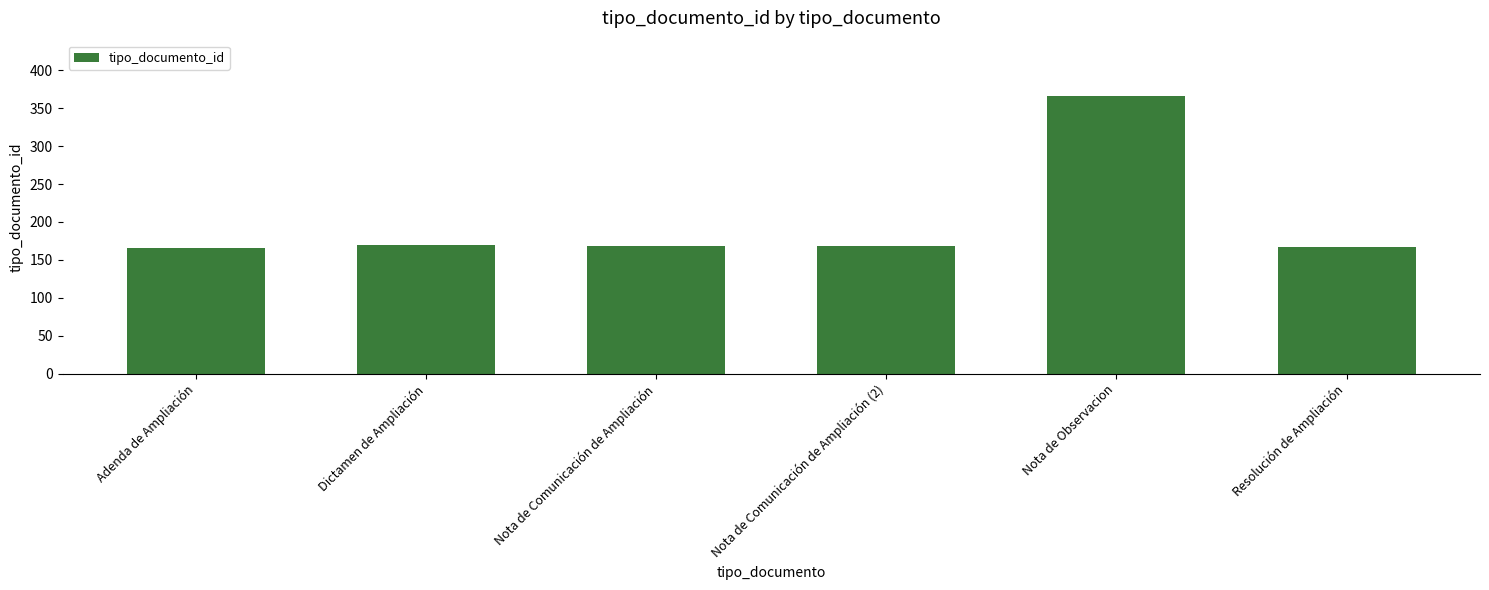

What is the label of the 4th bar from the left?

Nota de Comunicación de Ampliación (2)